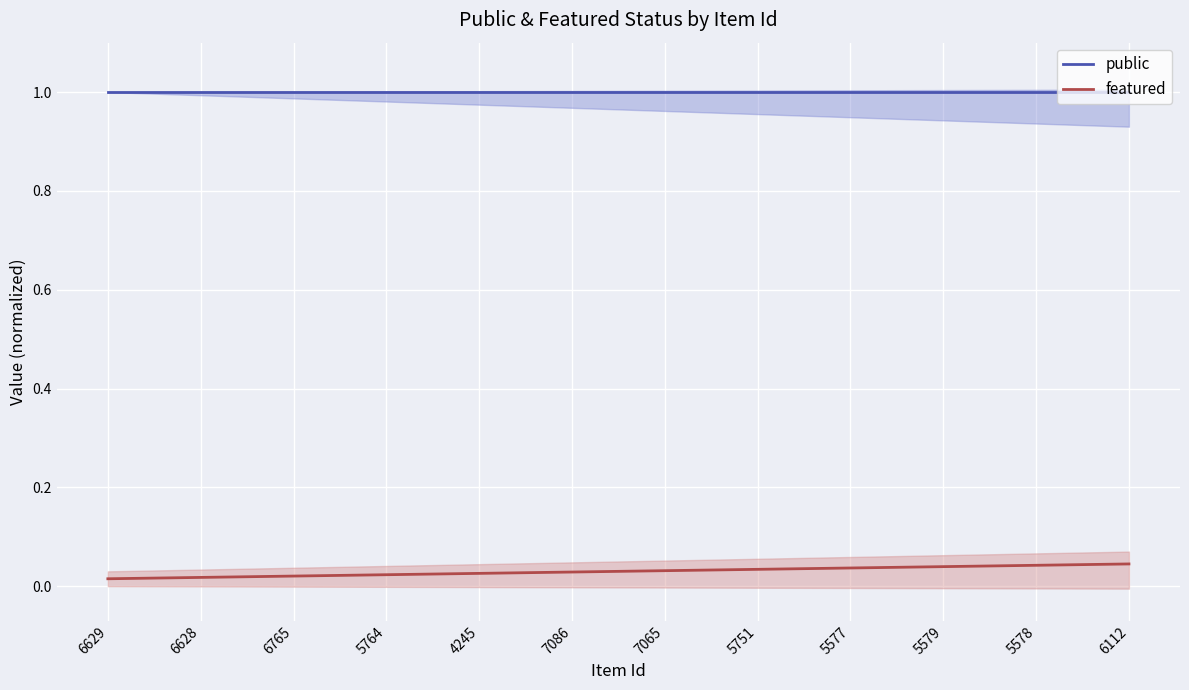

True or false: featured has a value of 0.0 at 6765.

False